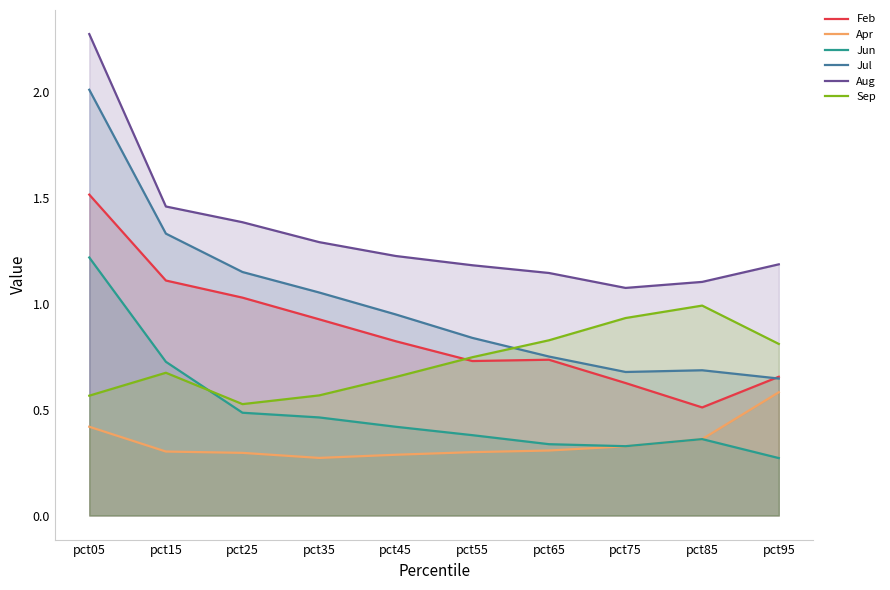

Which label corresponds to the largest value in the chart?

pct05